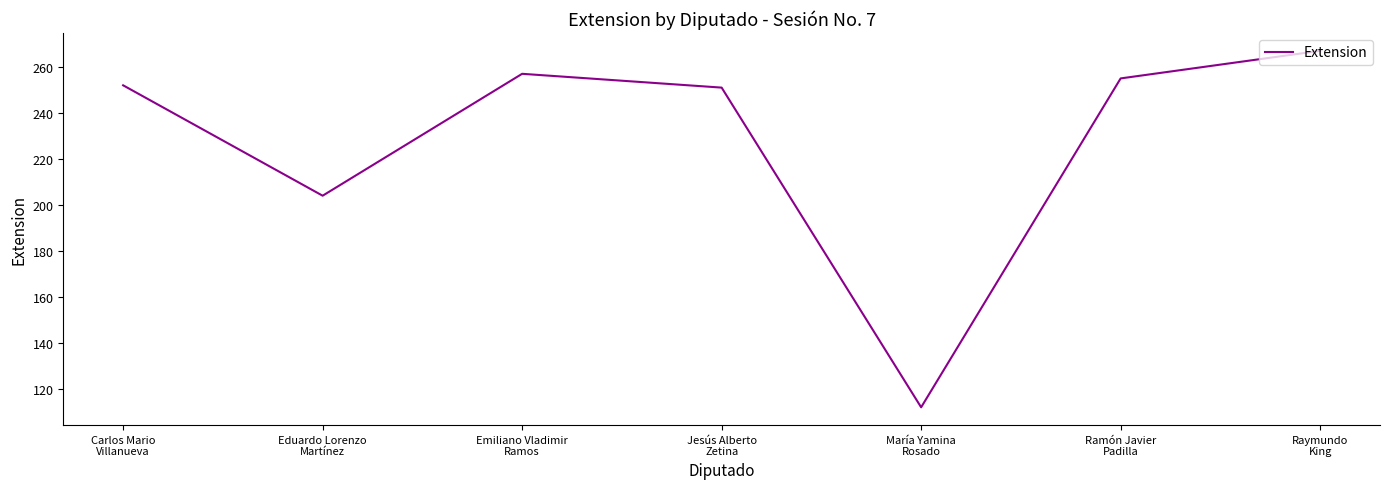

Reading left to right, transcribe all the data shown in this chart.

252	204	257	251	112	255	267